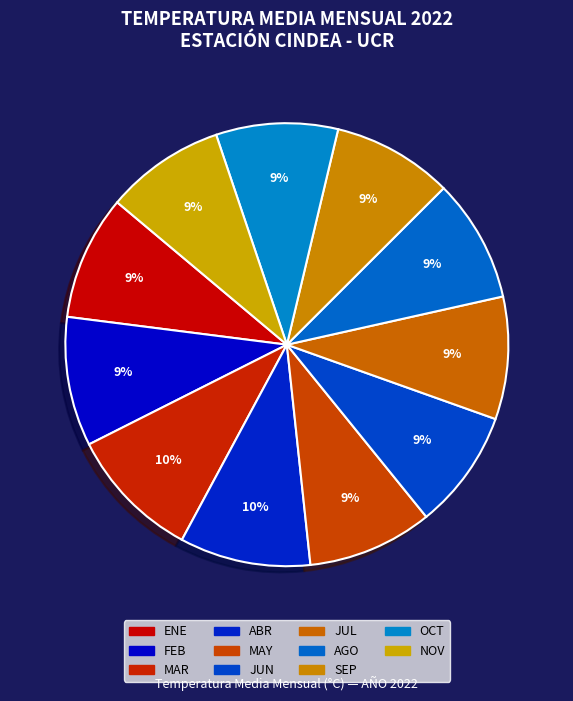

Count the number of slices in the pie.

11